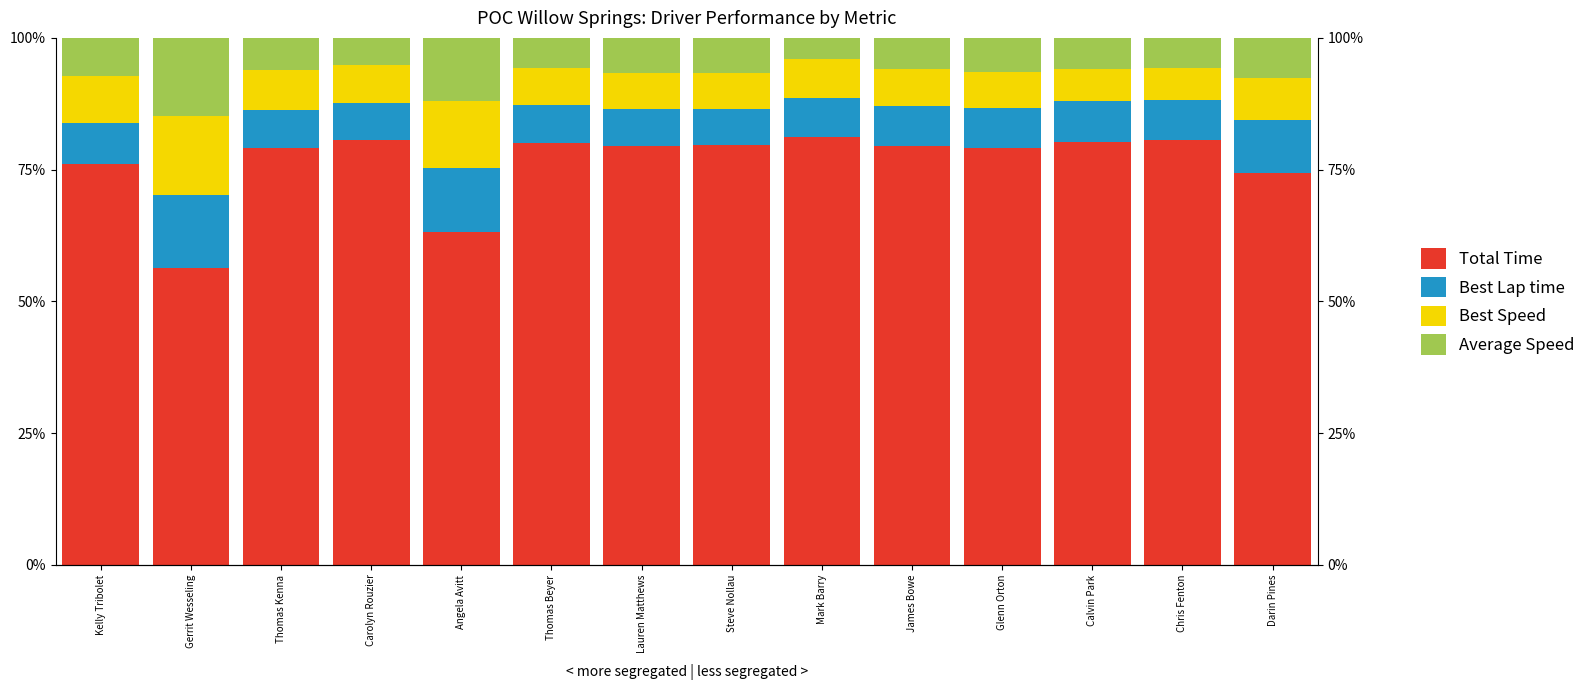

Which series has the largest range (max minus min)?

Total Time